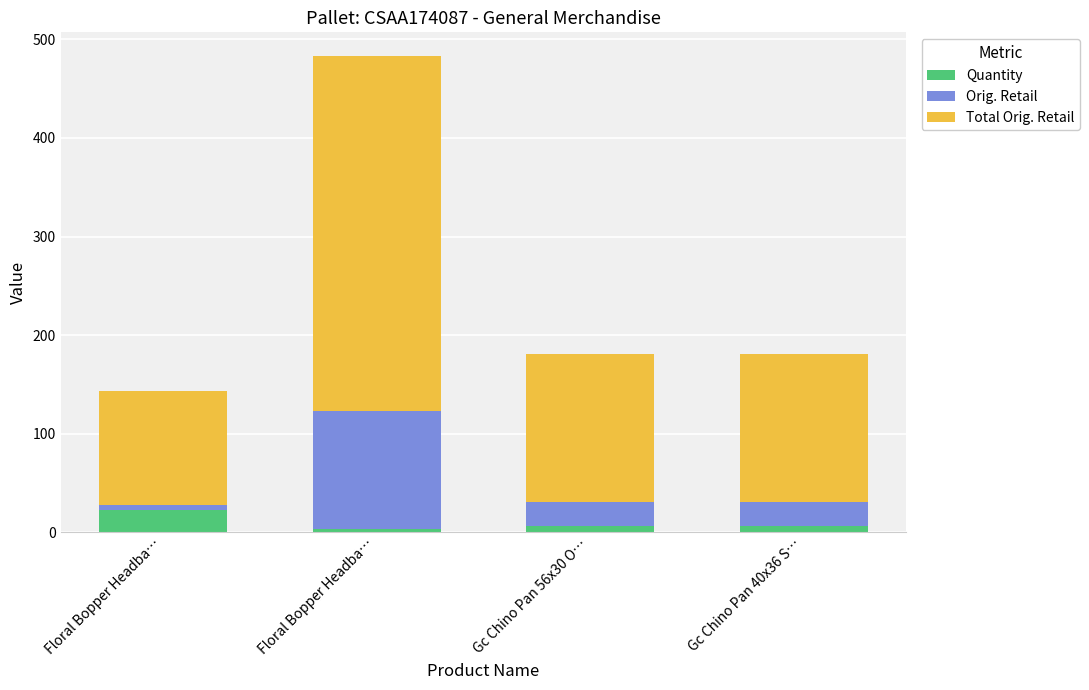

What is the average value of the Quantity series?

10